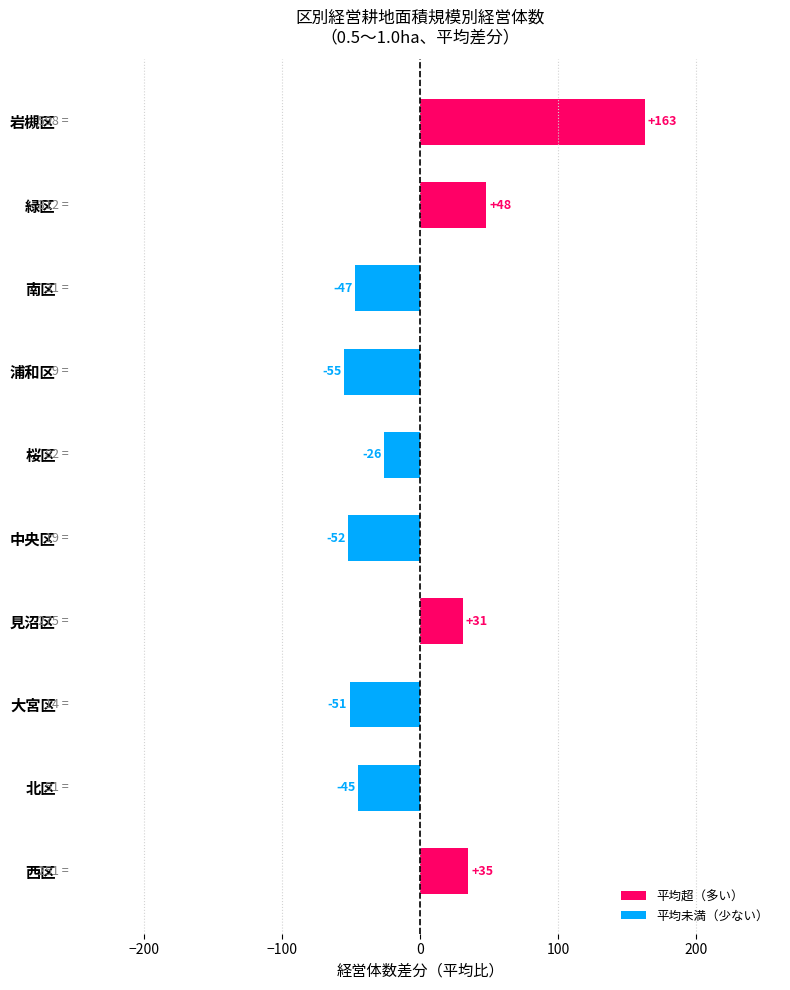

What is the smallest value displayed?

-55.1